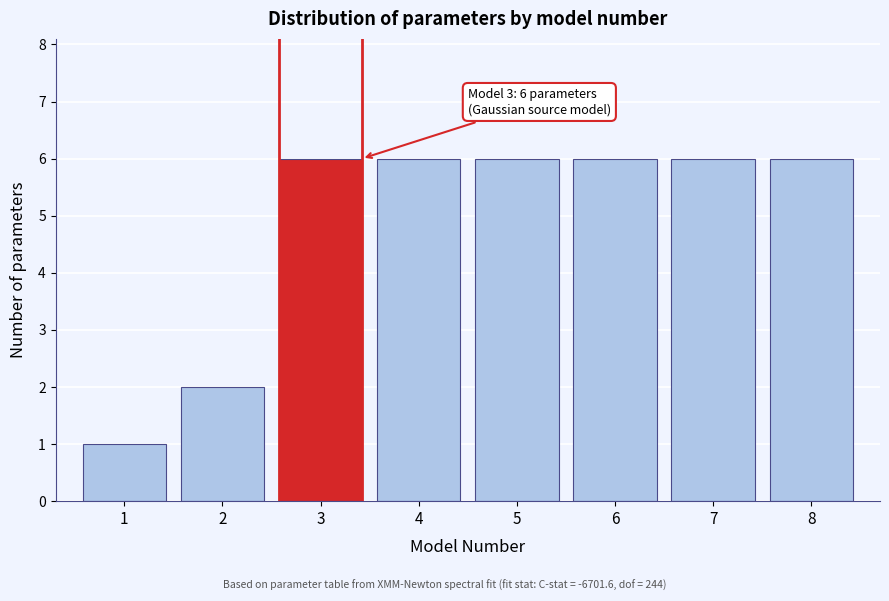

Reading left to right, what are all the values shown in this chart?

1	2	6	6	6	6	6	6